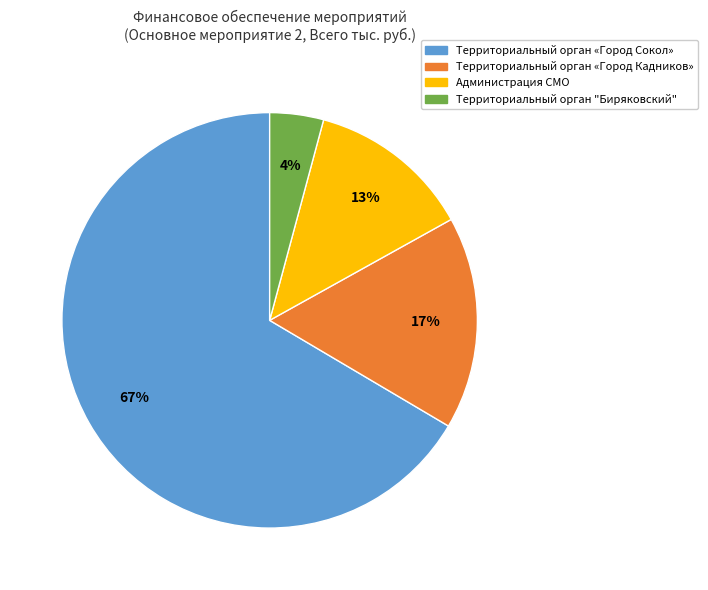

Between Территориальный орган "Биряковский" and Администрация СМО, which is larger?

Администрация СМО